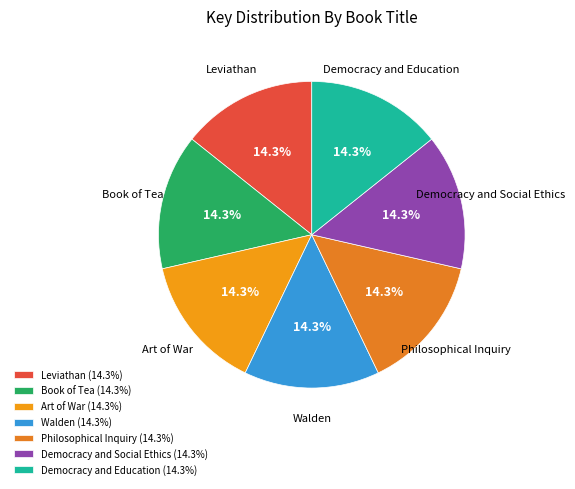

Count the number of slices in the pie.

7